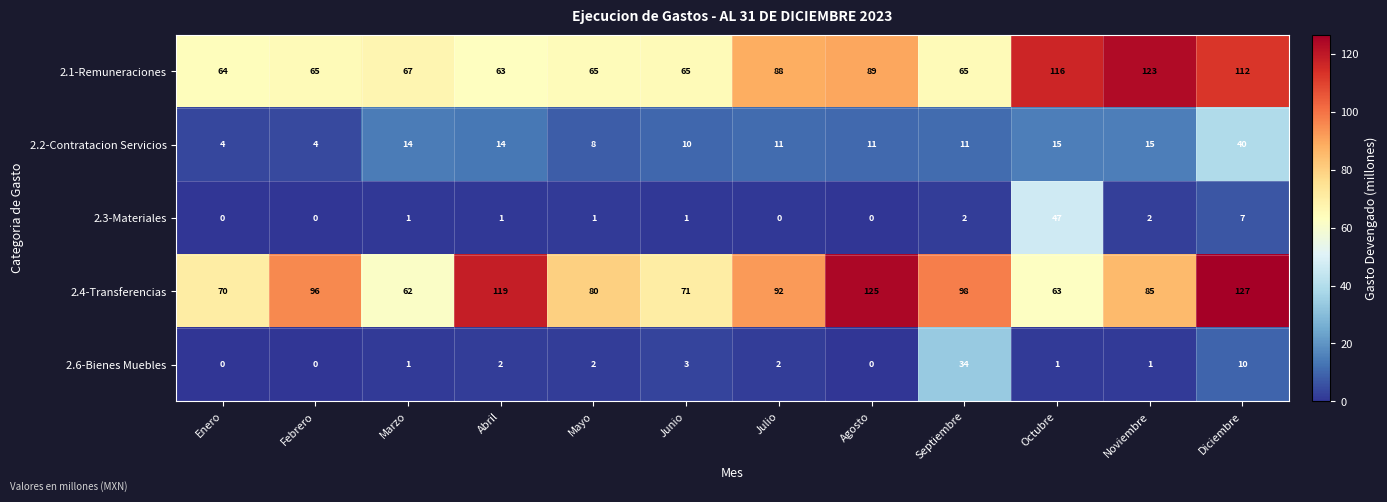

What is the spread (max minus min) of values at Abril?

118